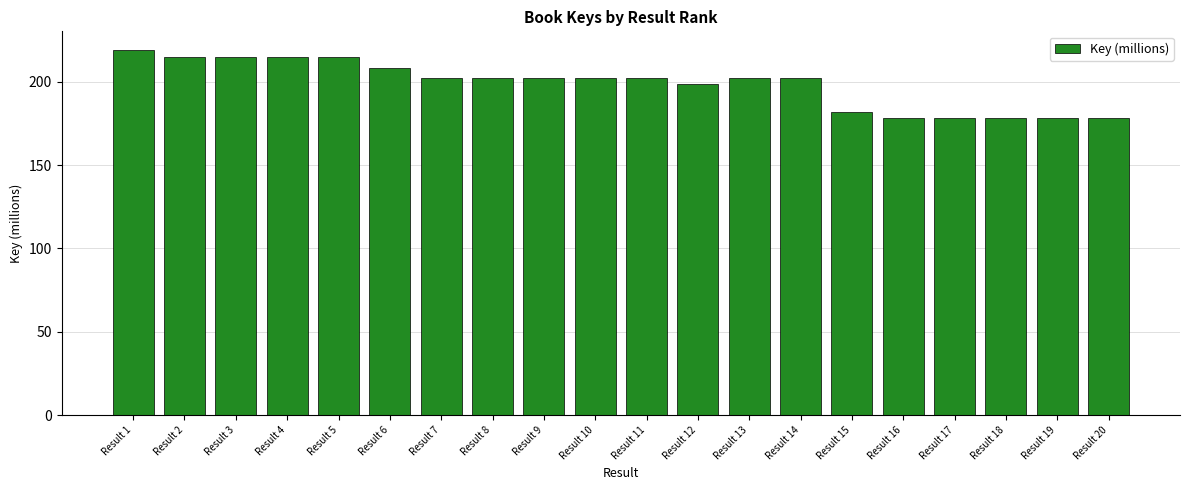

What value does the data have at Result 10?

202.0